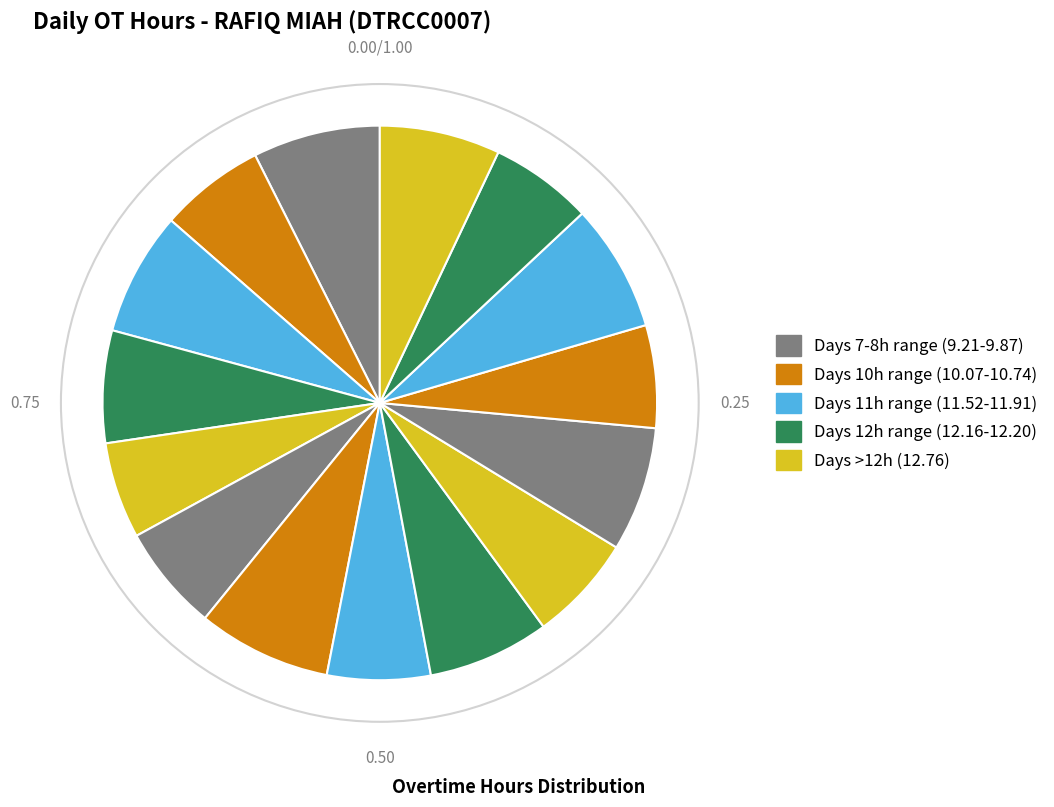

How many segments does this pie chart have?

15